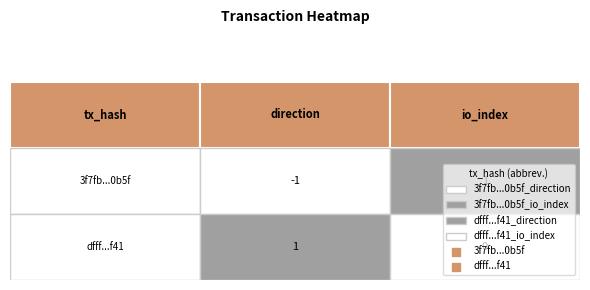

What is the smallest value displayed?

-1